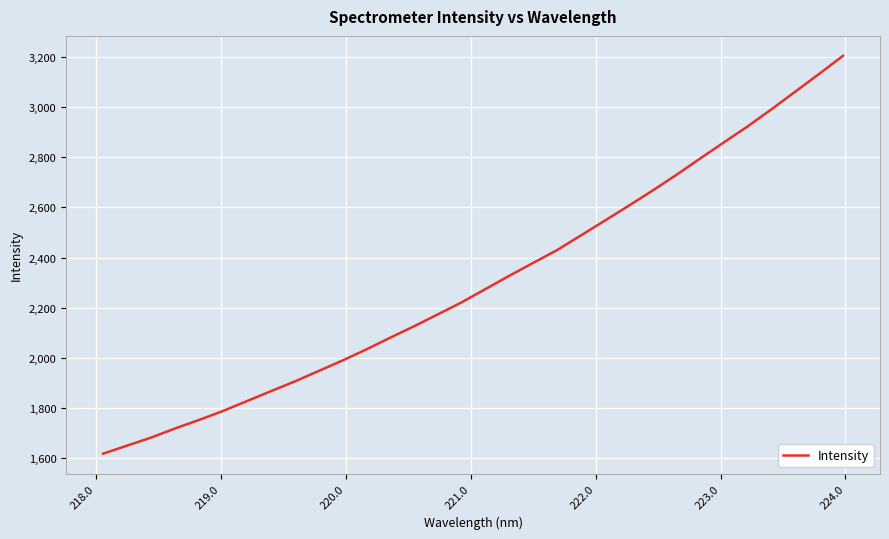

What is the minimum value shown in the chart?

1618.9